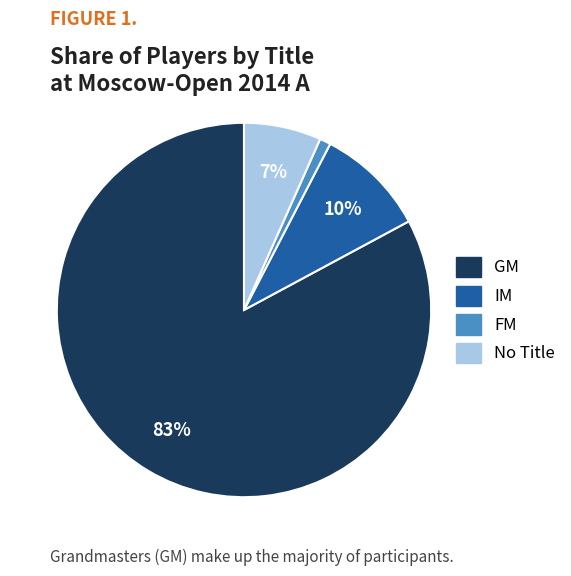

Is there a majority slice in this chart?

Yes